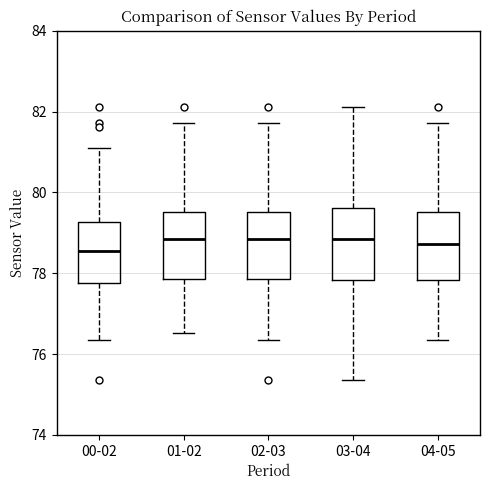

Reading left to right, transcribe this box plot: for each box, give where its median line is, the range the box spans, and where its two whiskers end, as read against the y-axis. The values are not printed on the chart, so give them approximately, as read against the axis.

00-02: median 78.6, box 77.8 to 79.2, whiskers 76.4 to 81.0
01-02: median 78.8, box 77.8 to 79.6, whiskers 76.6 to 81.8
02-03: median 78.8, box 77.8 to 79.6, whiskers 76.4 to 81.8
03-04: median 78.8, box 77.8 to 79.6, whiskers 75.4 to 82.2
04-05: median 78.8, box 77.8 to 79.6, whiskers 76.4 to 81.8